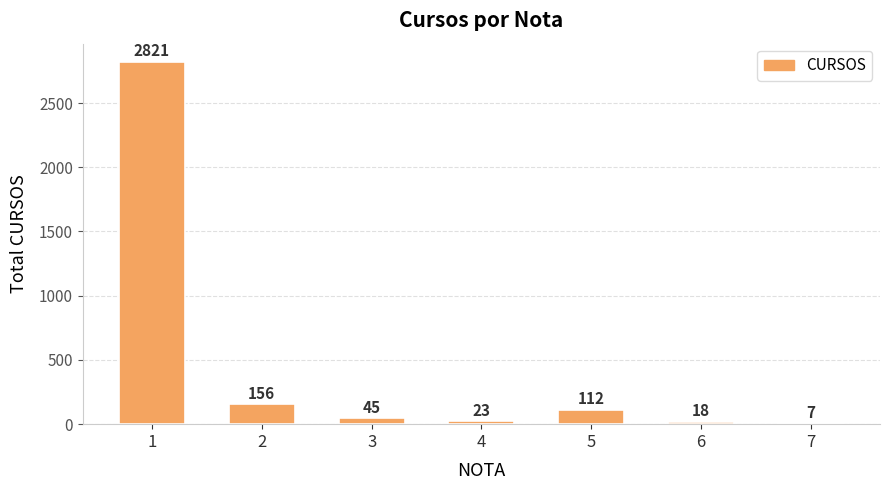

How many data points does each series have?

7